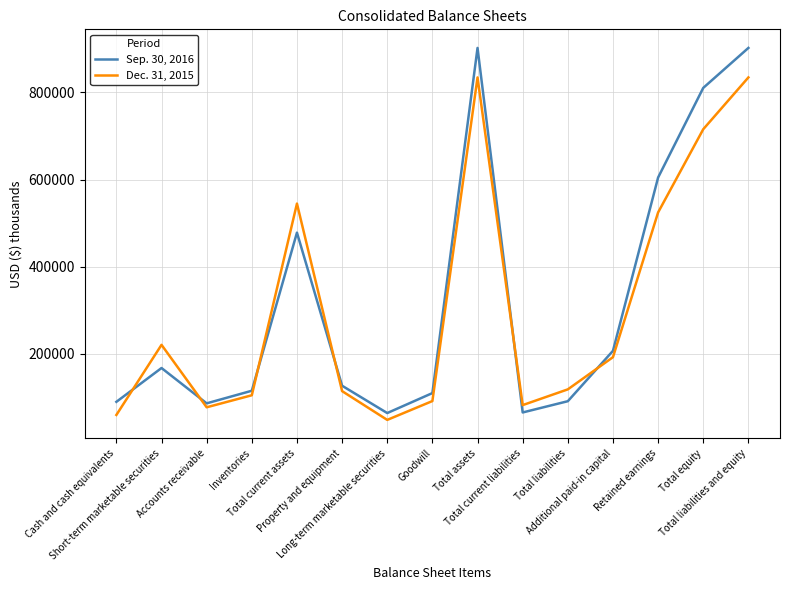

How many interior local peaks does the Sep. 30, 2016 series have?

3